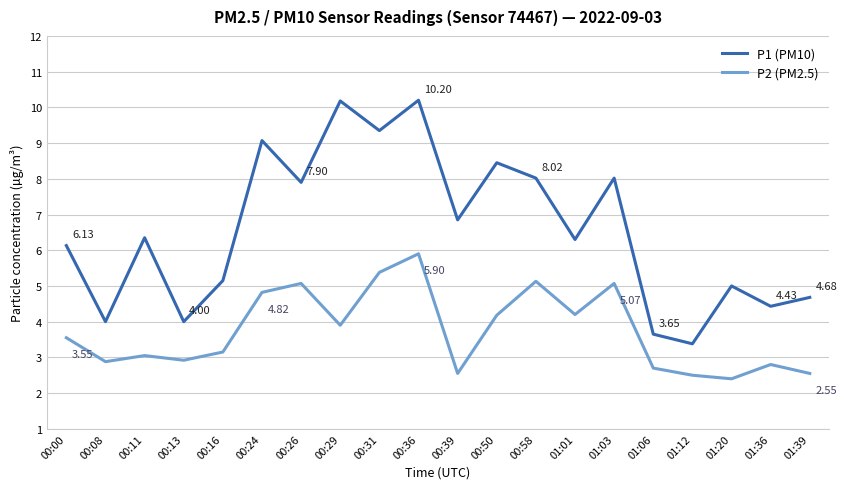

What is the difference between the P2 (PM2.5) values at 00:11 and 00:24?

1.8